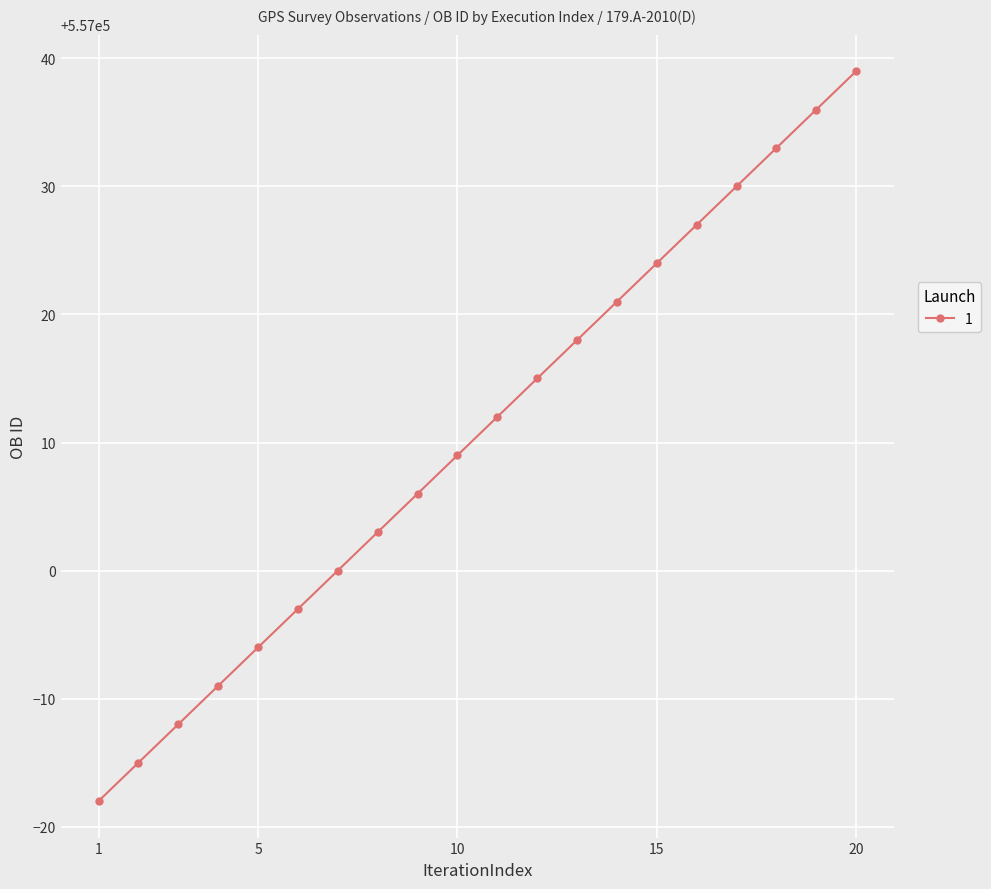

What is the maximum value shown in the chart?

557039